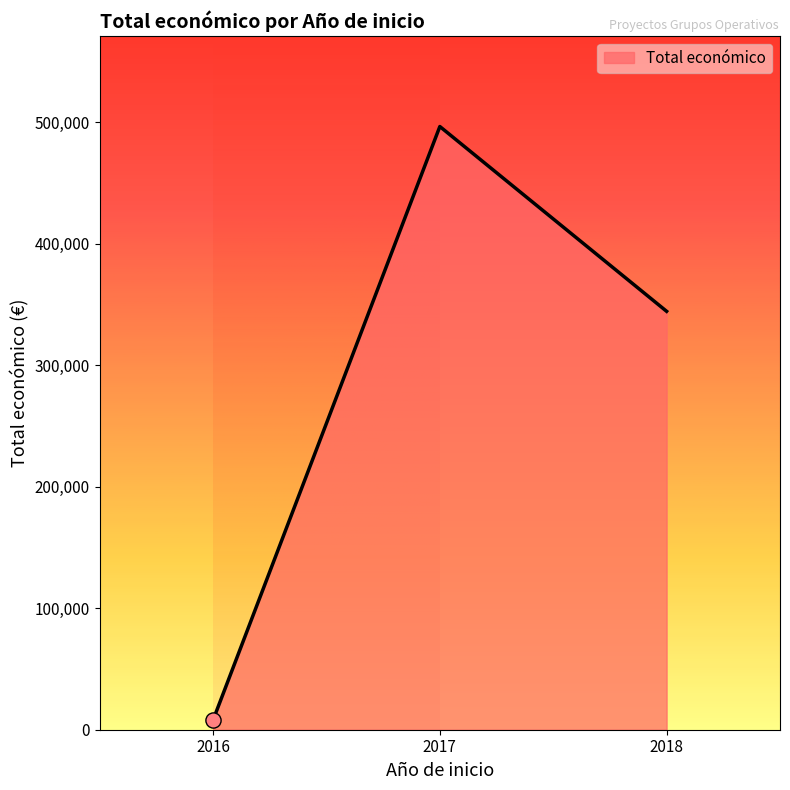

Which has a higher value, 2016 or 2017?

2017